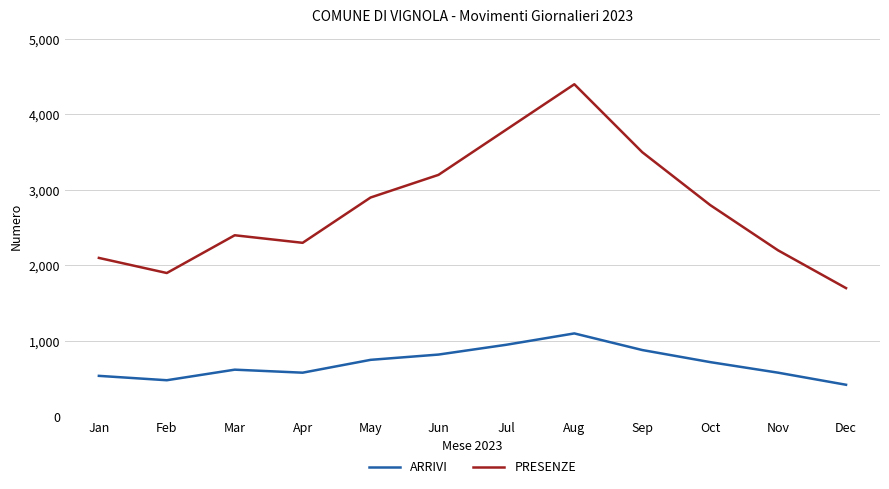

Reading right to left, list all the values displayed in this chart.

ARRIVI: Dec=420	Nov=580	Oct=720	Sep=880	Aug=1100	Jul=950	Jun=820	May=750	Apr=580	Mar=620	Feb=480	Jan=538
PRESENZE: Dec=1700	Nov=2200	Oct=2800	Sep=3500	Aug=4400	Jul=3800	Jun=3200	May=2900	Apr=2300	Mar=2400	Feb=1900	Jan=2100